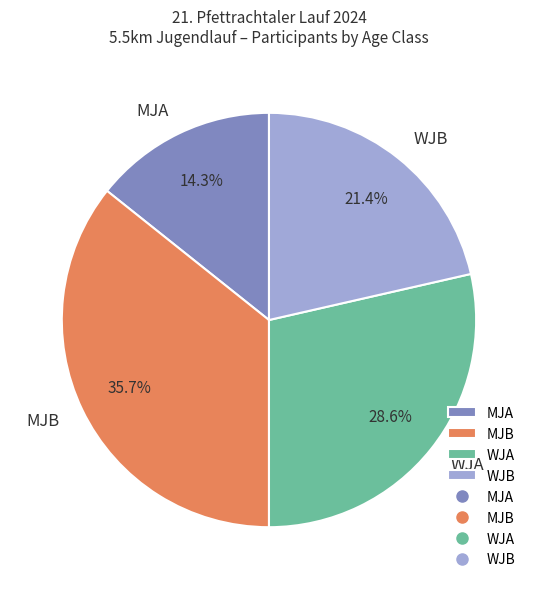

Count the number of slices in the pie.

4